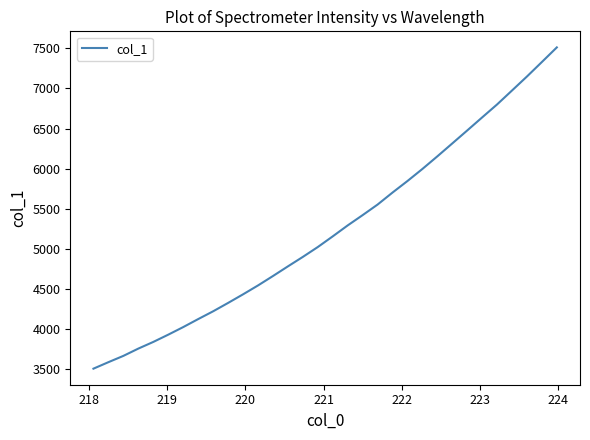

What is the difference between the maximum and minimum values?

4001.0